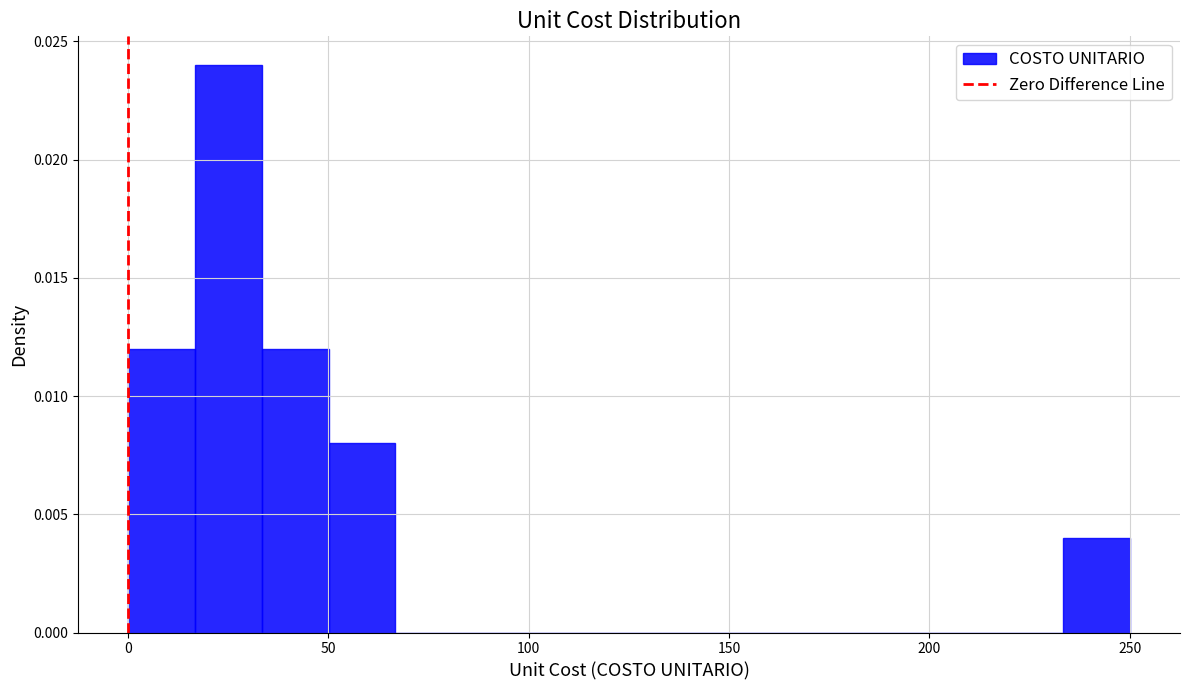

Read against the x-axis, roughly where is the centre of the tallest bar?

25